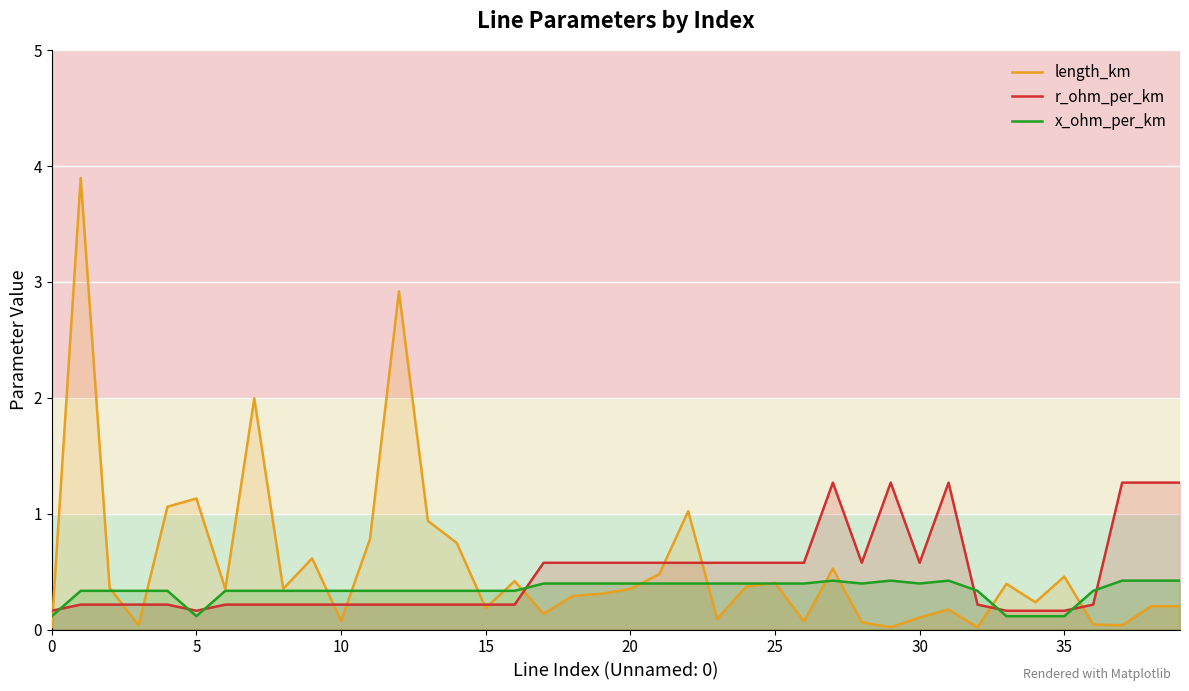

What is the maximum value for r_ohm_per_km?

1.3